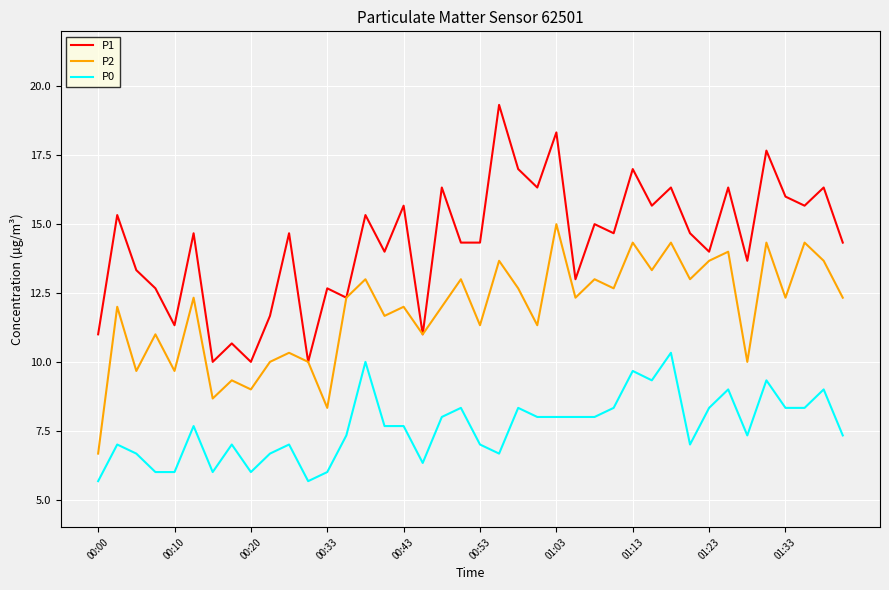

Which series has the largest total across all categories?

P1